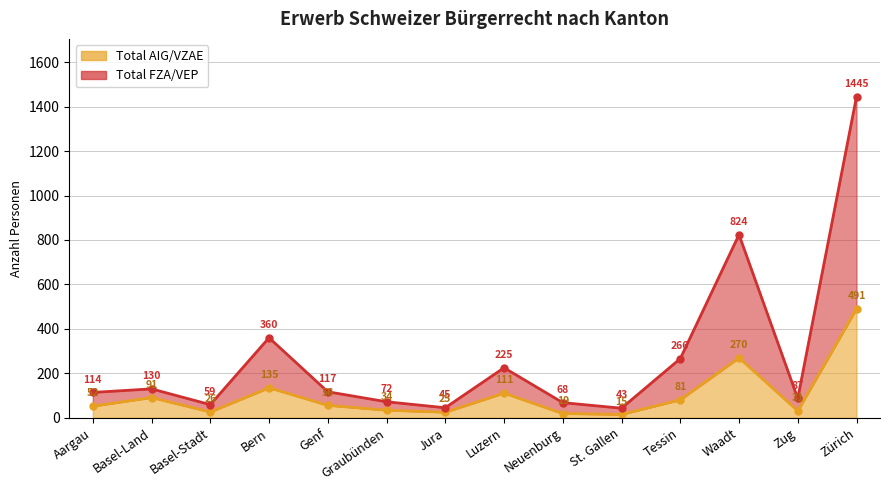

At which category is the sum across all series the highest?

Zürich